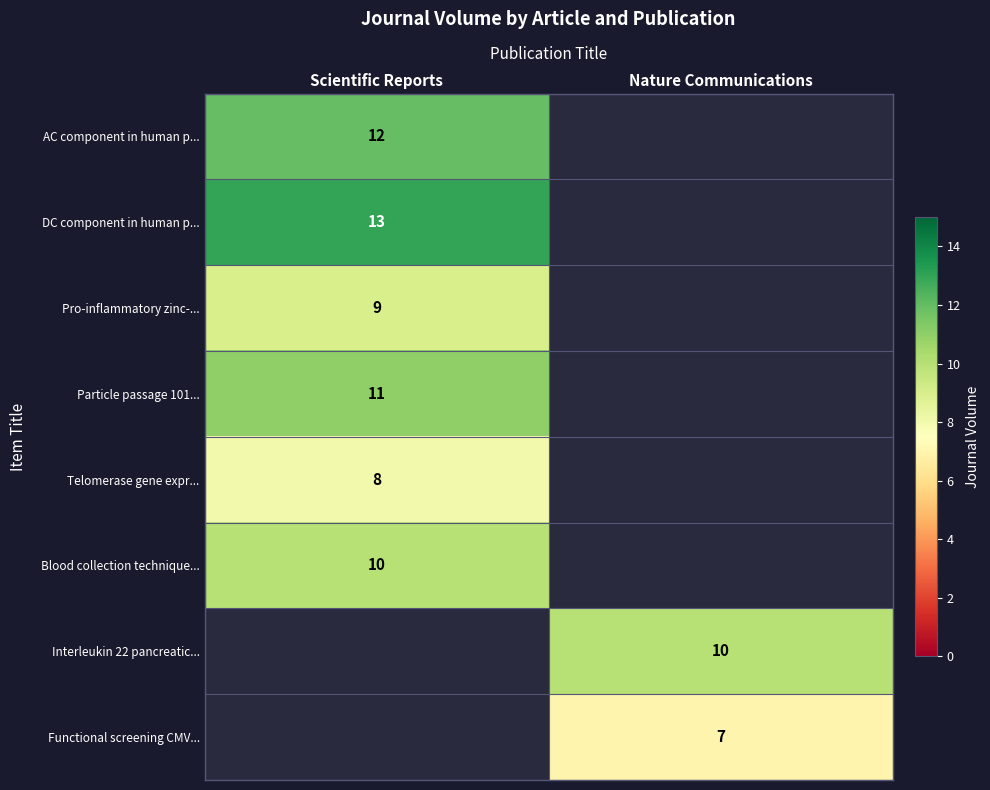

The Interleukin 22 pancreatic... series shows 10 at Nature Communications. True or false?

True